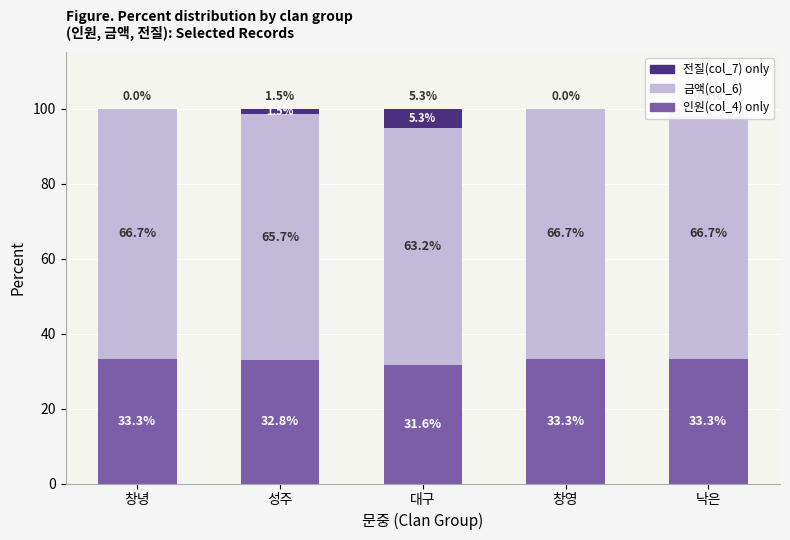

Rank the series by their average value, from highest to lowest.

금액(col_6), 인원(col_4), 전질(col_7)